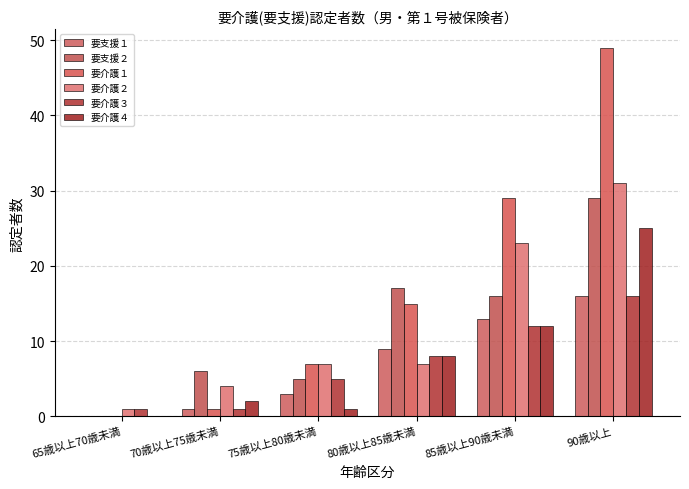

How many values in 要介護４ are above zero?

5